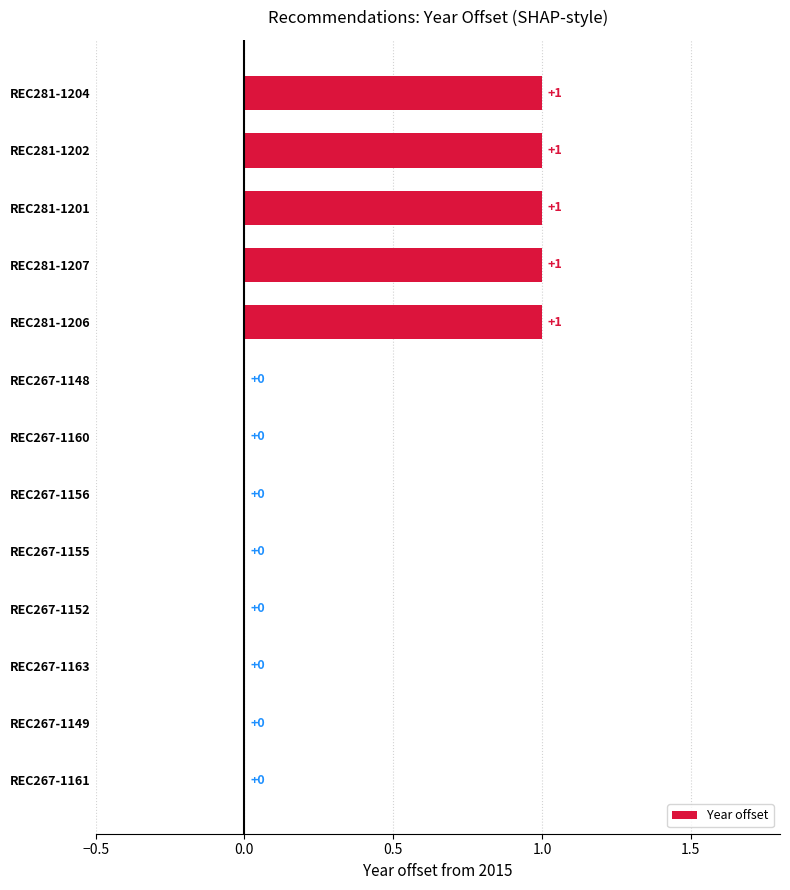

True or false: the data shows -1 at REC267-1149.

False